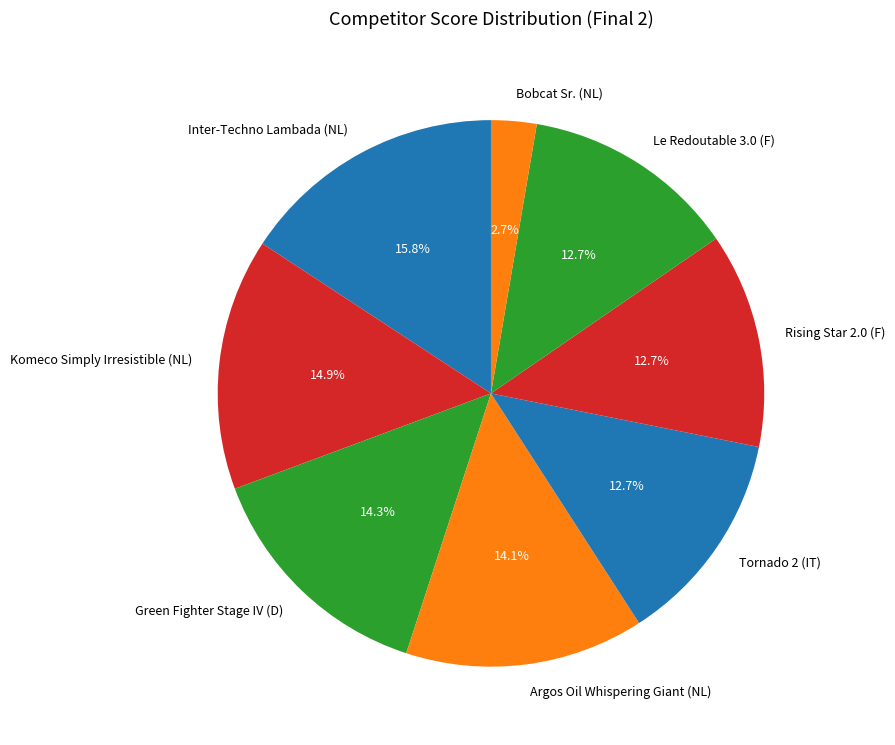

How many slices are in this pie chart?

8